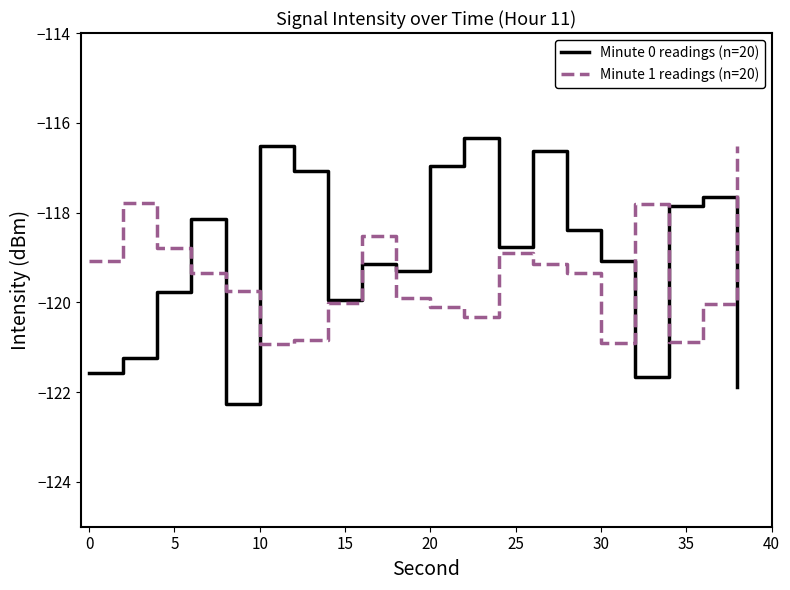

Which series has the widest spread of values?

Minute 0 readings (n=20)